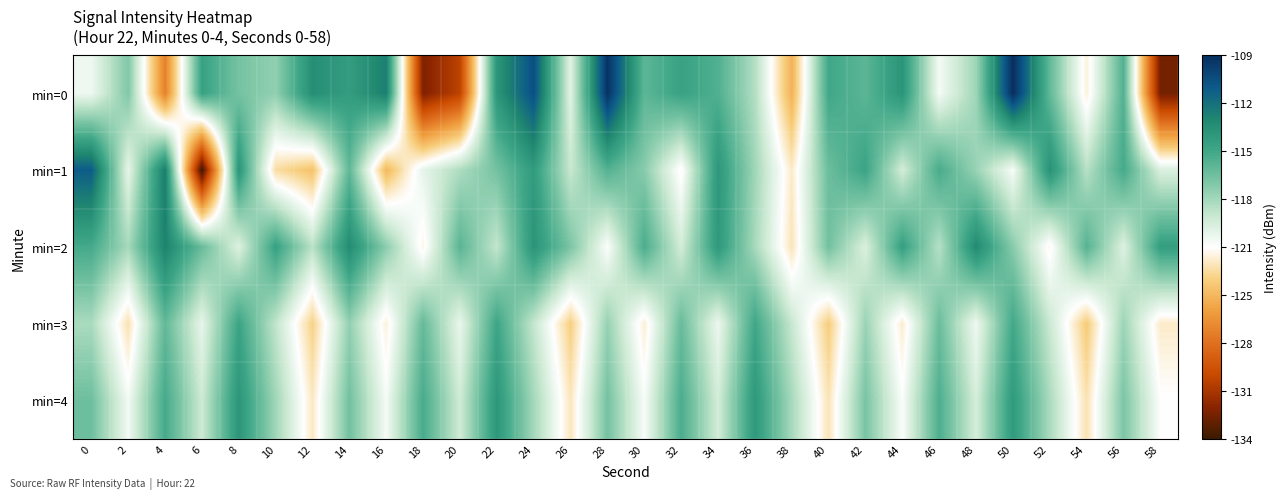

Rank the series by their maximum value, from highest to lowest.

min=0, min=1, min=2, min=4, min=3